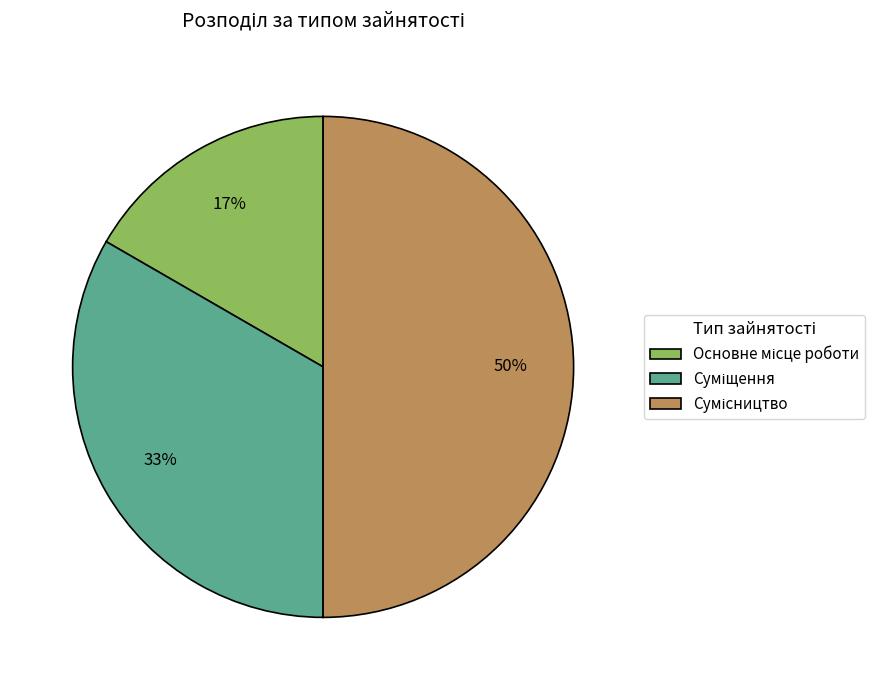

To the nearest percent, what is the difference between the largest and smallest slice percentages?

33%